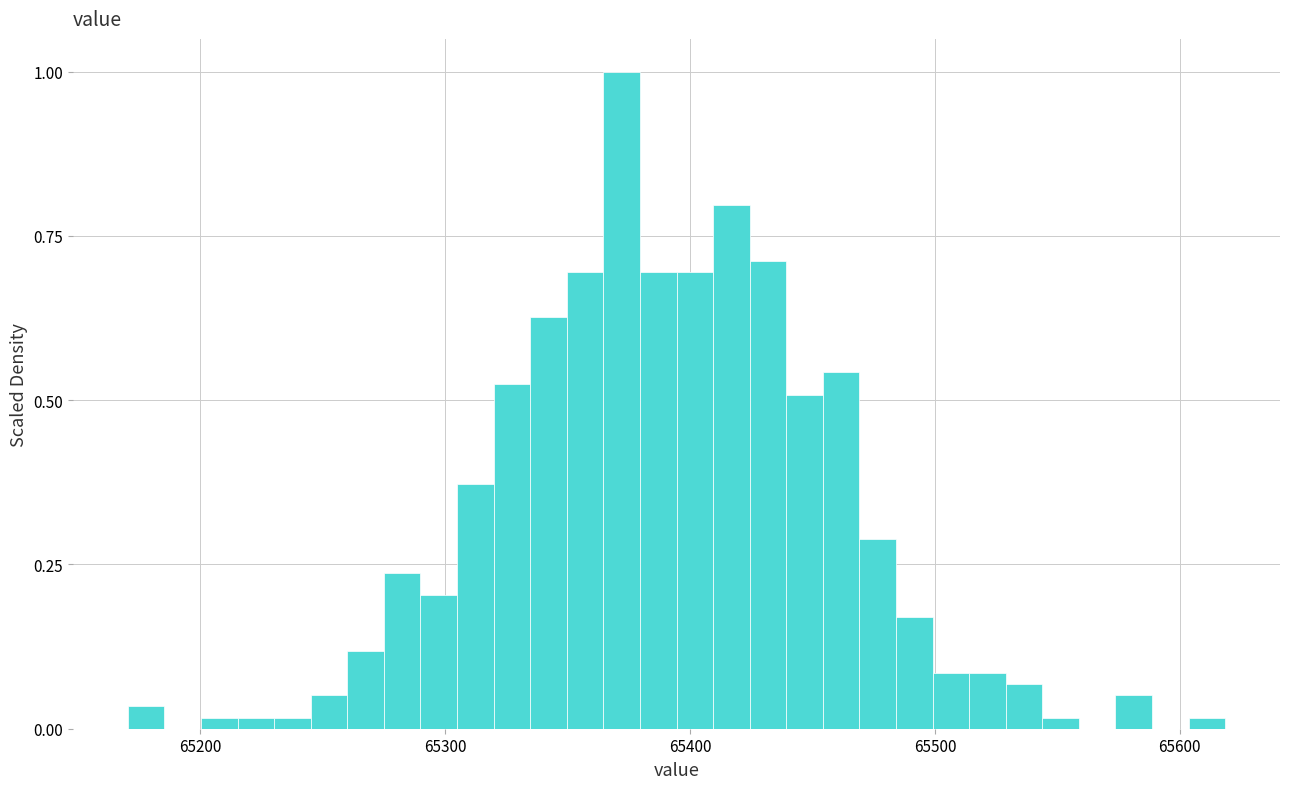

Read against the x-axis, roughly where is the centre of the tallest bar?

65370